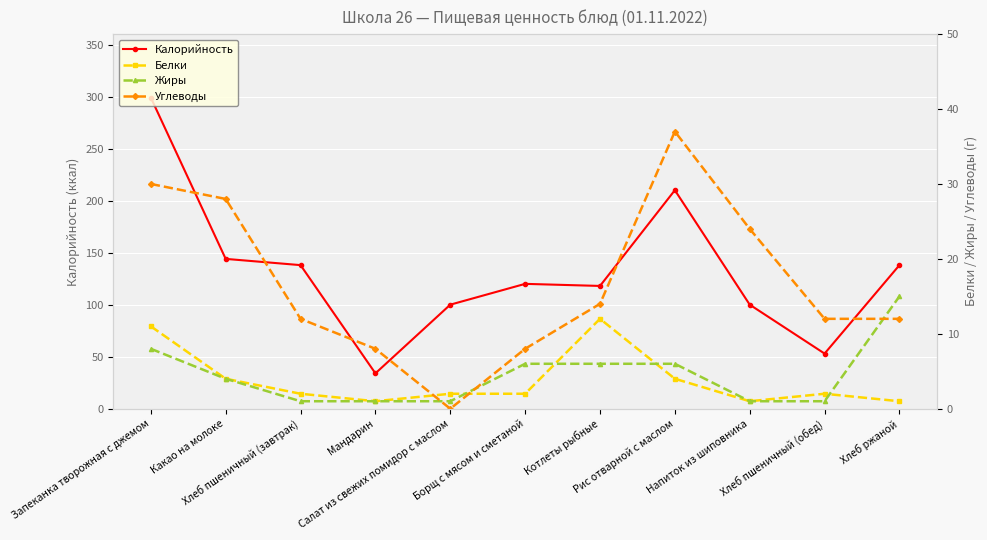

True or false: Калорийность has more than 1 interior local peaks.

True